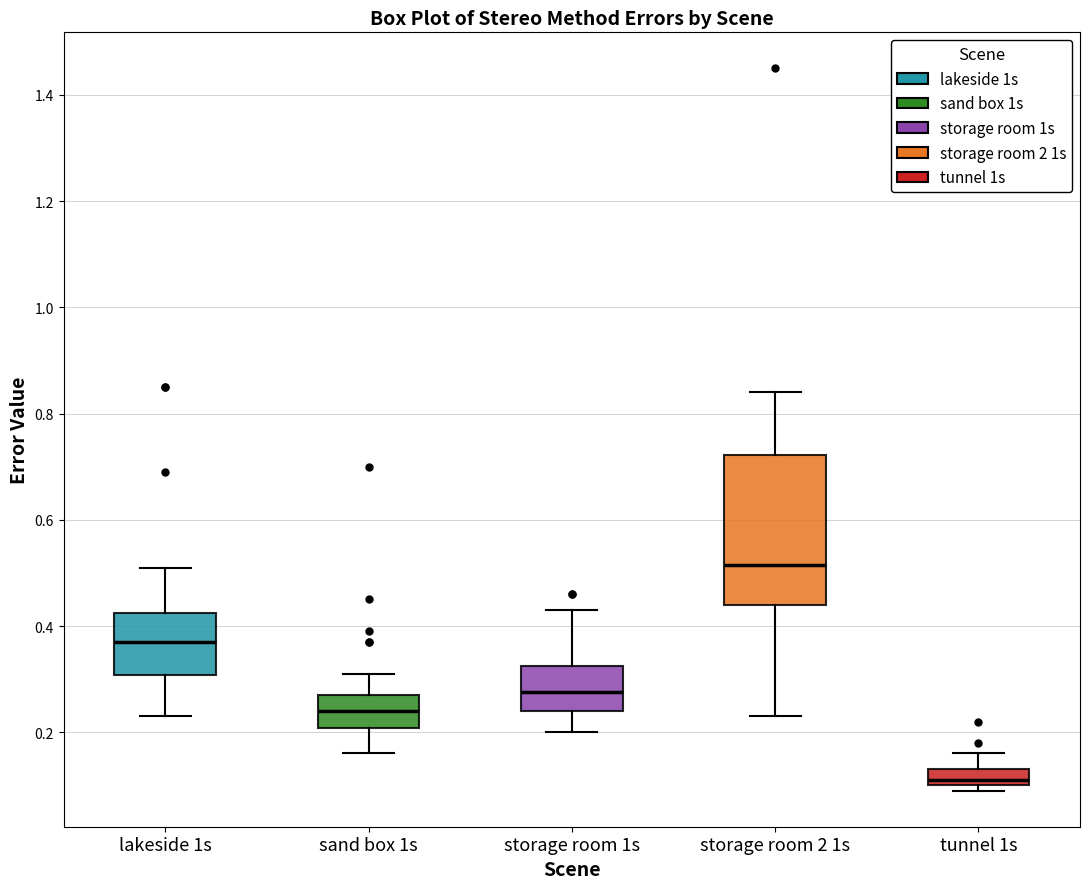

Reading left to right, read every box against the y-axis: the position of its median line, the range the box covers, and the ends of its whiskers. The values are not printed on the chart, so give them approximately, as read against the axis.

lakeside 1s: median 0.38, box 0.30 to 0.42, whiskers 0.24 to 0.52
sand box 1s: median 0.24, box 0.20 to 0.28, whiskers 0.16 to 0.32
storage room 1s: median 0.28, box 0.24 to 0.32, whiskers 0.20 to 0.44
storage room 2 1s: median 0.52, box 0.44 to 0.72, whiskers 0.24 to 0.84
tunnel 1s: median 0.12, box 0.10 to 0.14, whiskers 0.10 (just below the box's lower edge) to 0.16